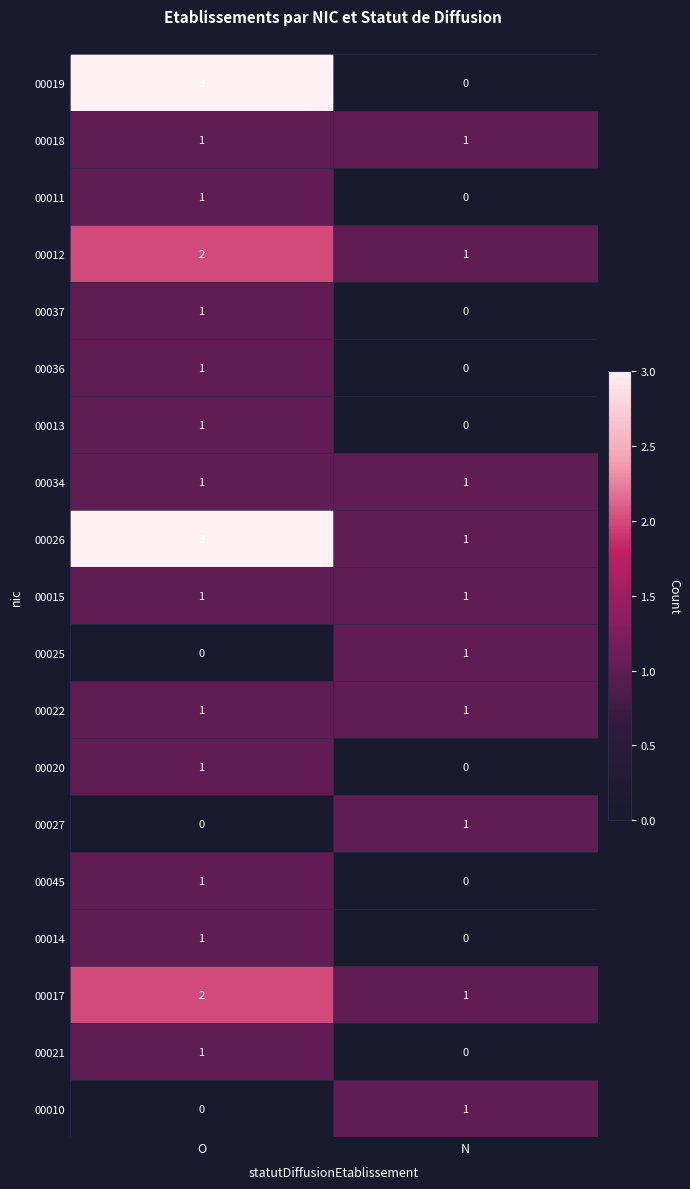

At how many categories does at least one series exceed 0?

2